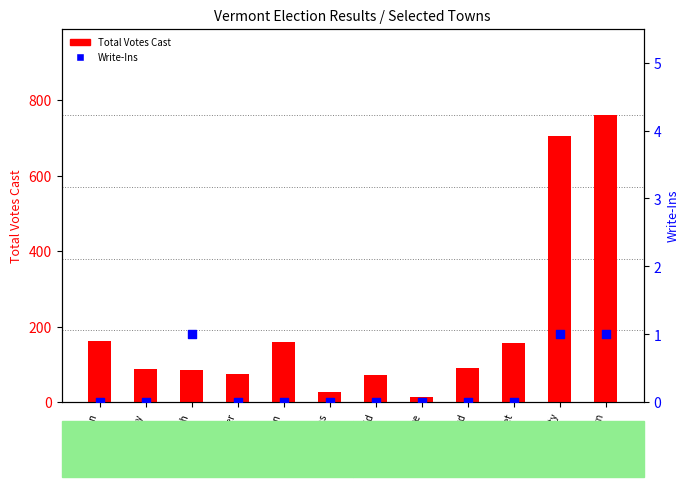

What is the total value across all series at Arlington?

159